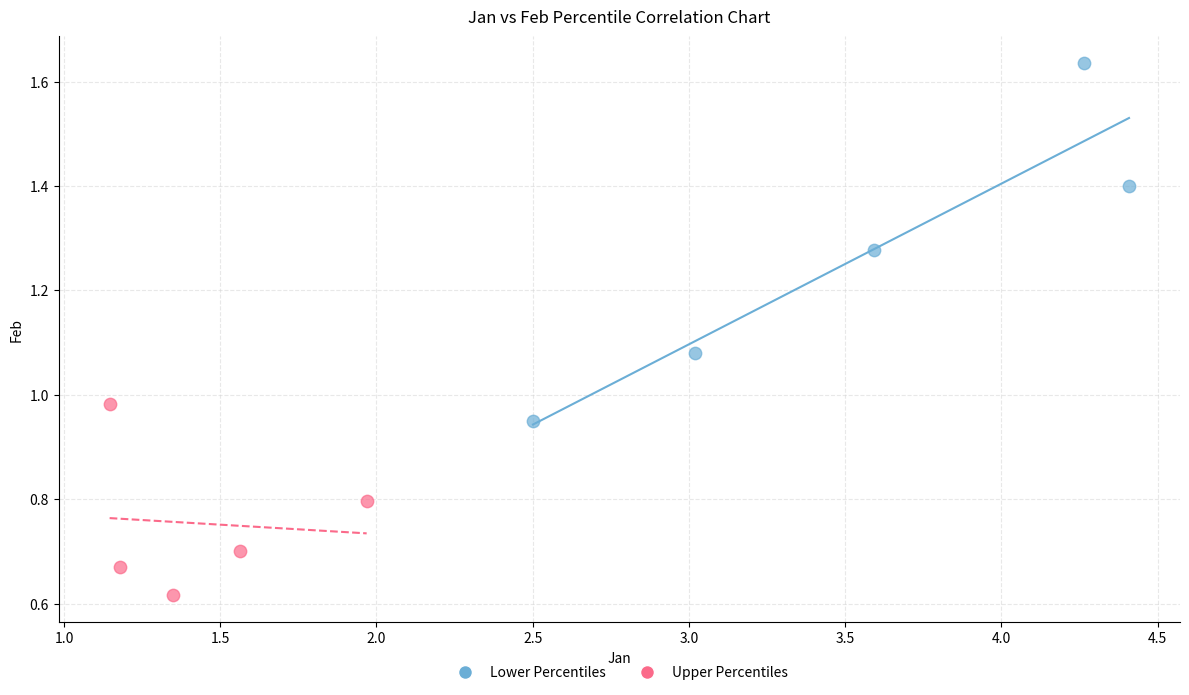

Which series contains the highest Y value?

Lower Percentiles